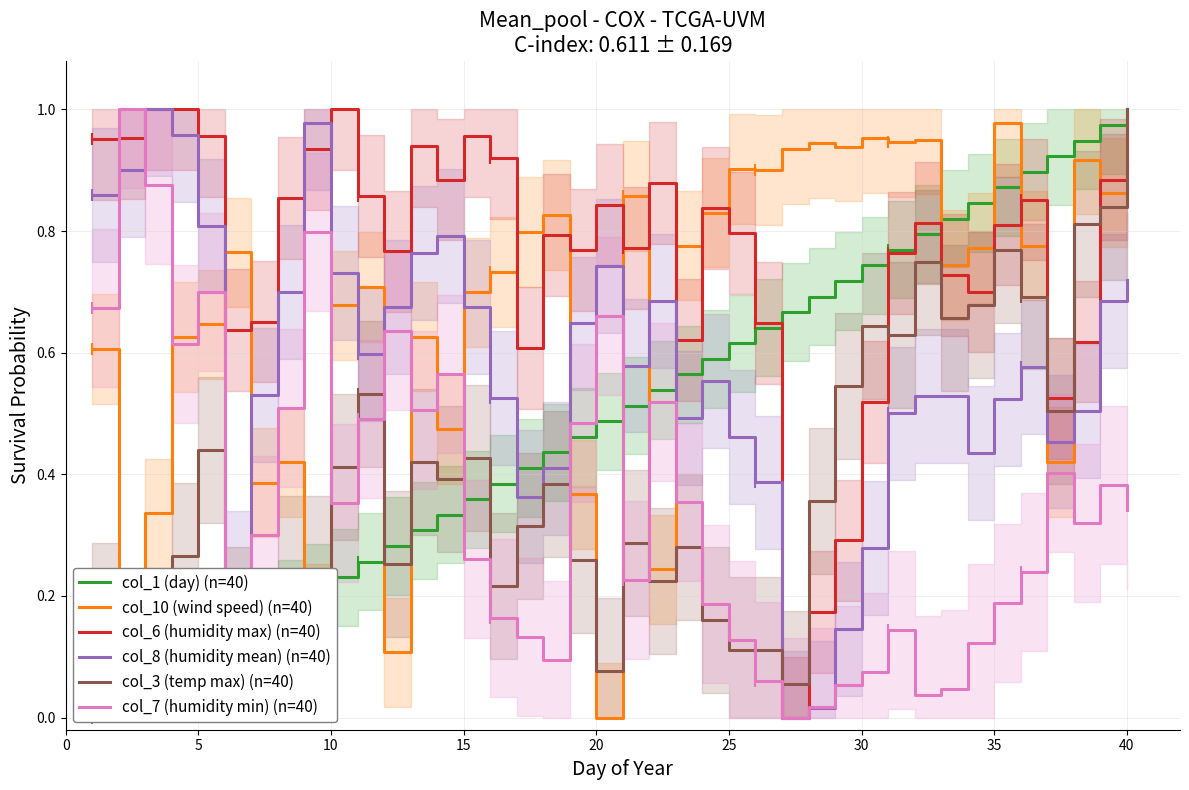

Which series ends up on top after the final intersection of col_1 (day) (n=40) and col_8 (humidity mean) (n=40)?

col_1 (day) (n=40)